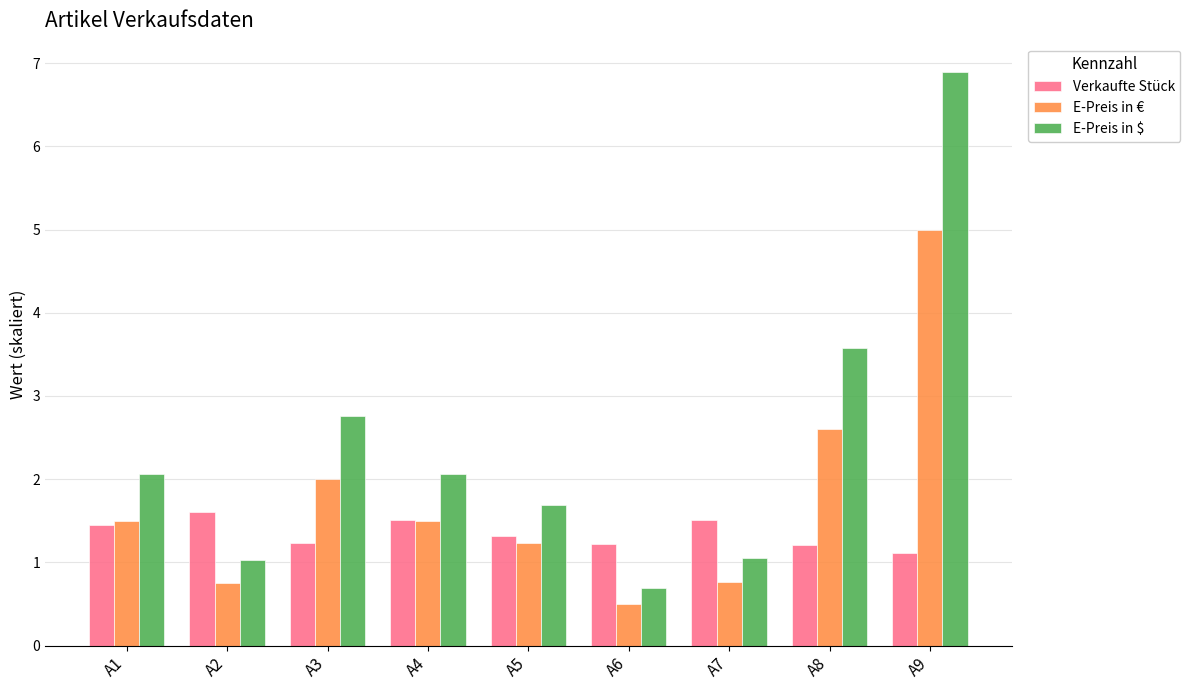

What is the maximum value shown in the chart?

6.9